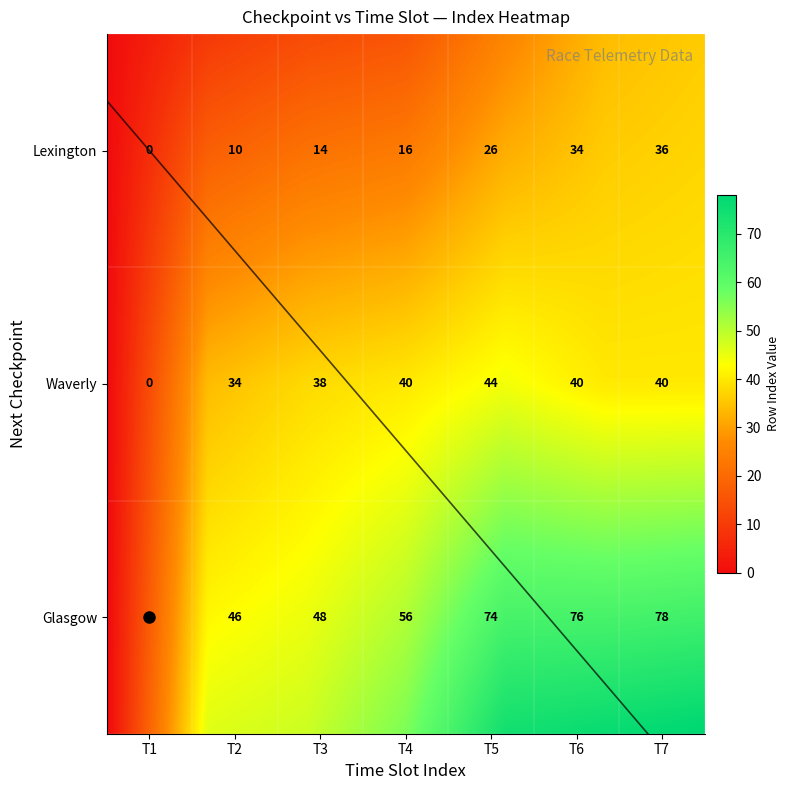

At which category is the sum across all series the highest?

6